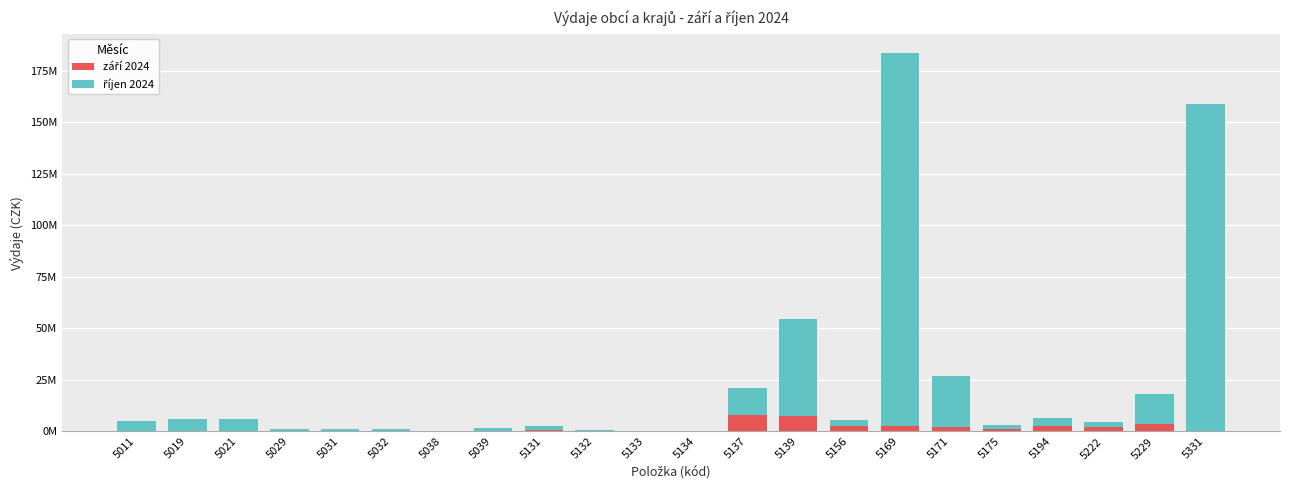

Are the bars grouped side by side (vs. stacked)?

No